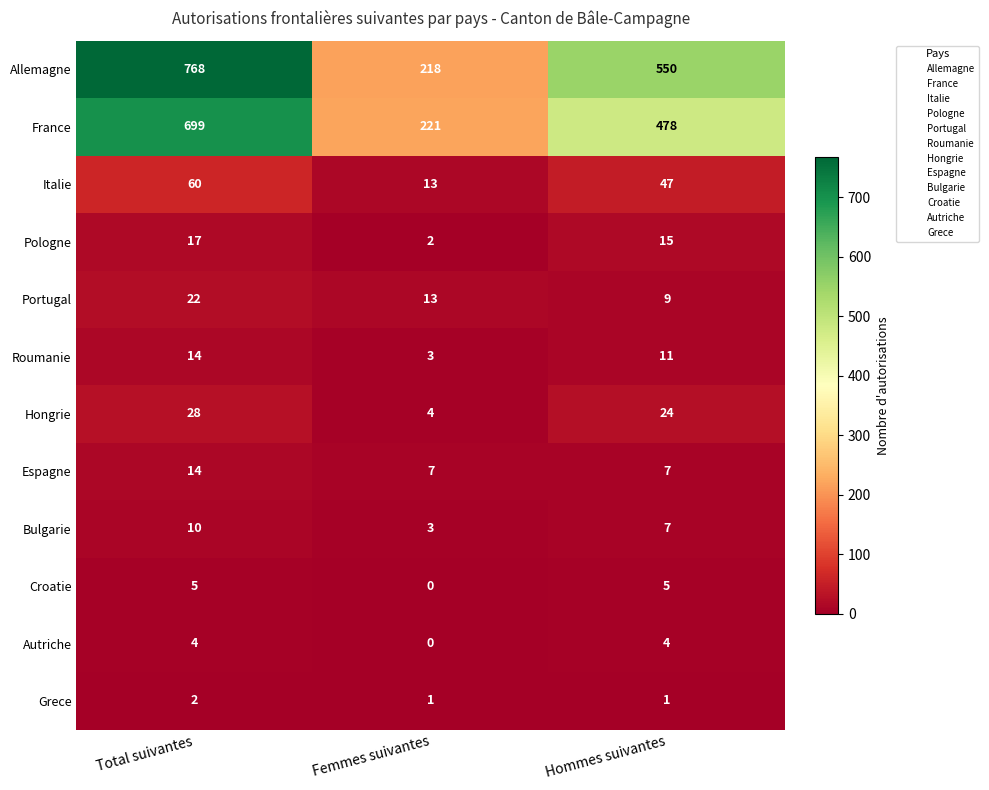

How many data points does each series have?

3